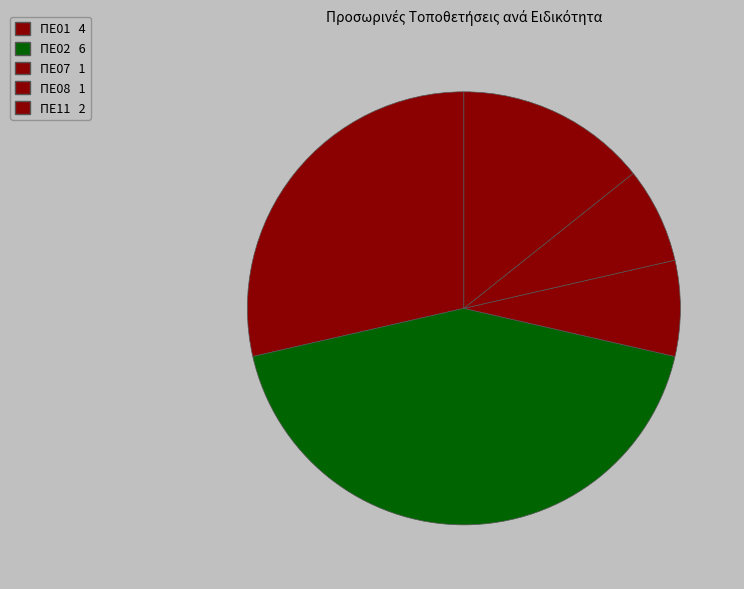

How many slices are in this pie chart?

5